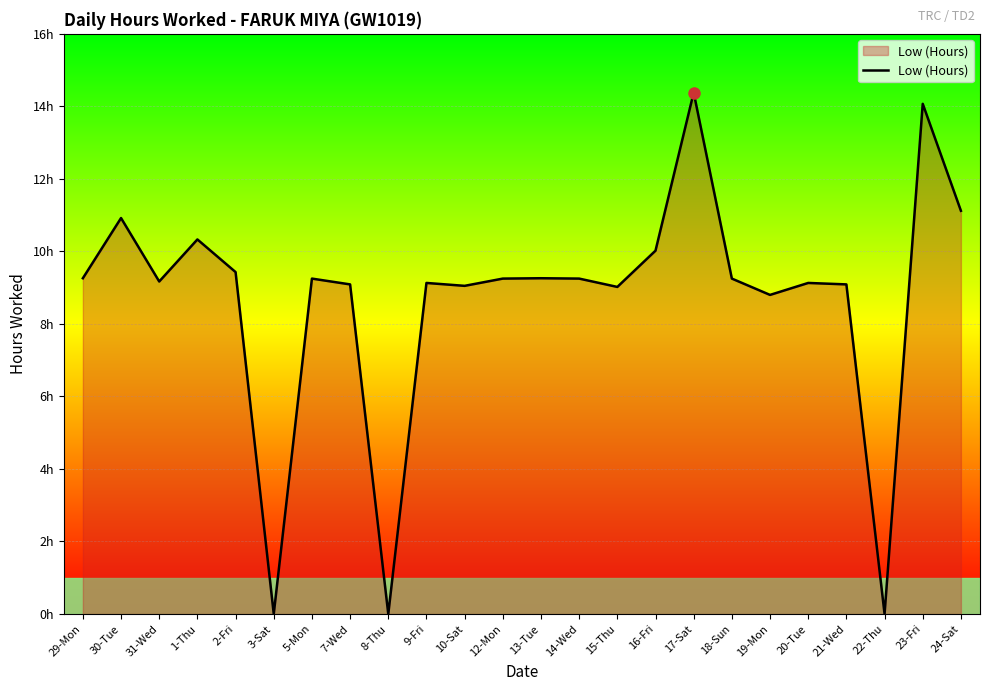

What is the change in value from 1-Thu to 16-Fri?

-0.3